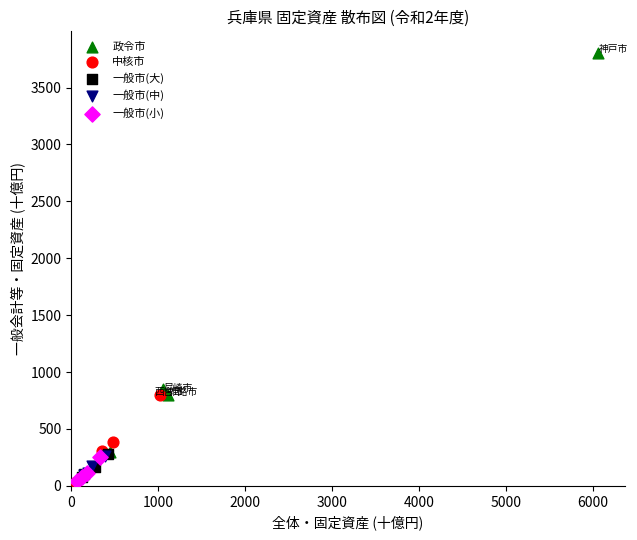

Which series has the widest spread of Y values?

政令市